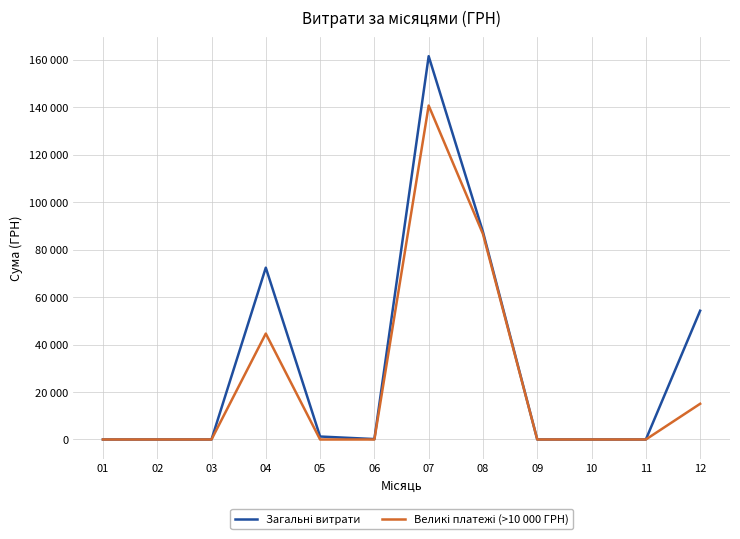

The Загальні витрати series shows 180.0 at 06. True or false?

True